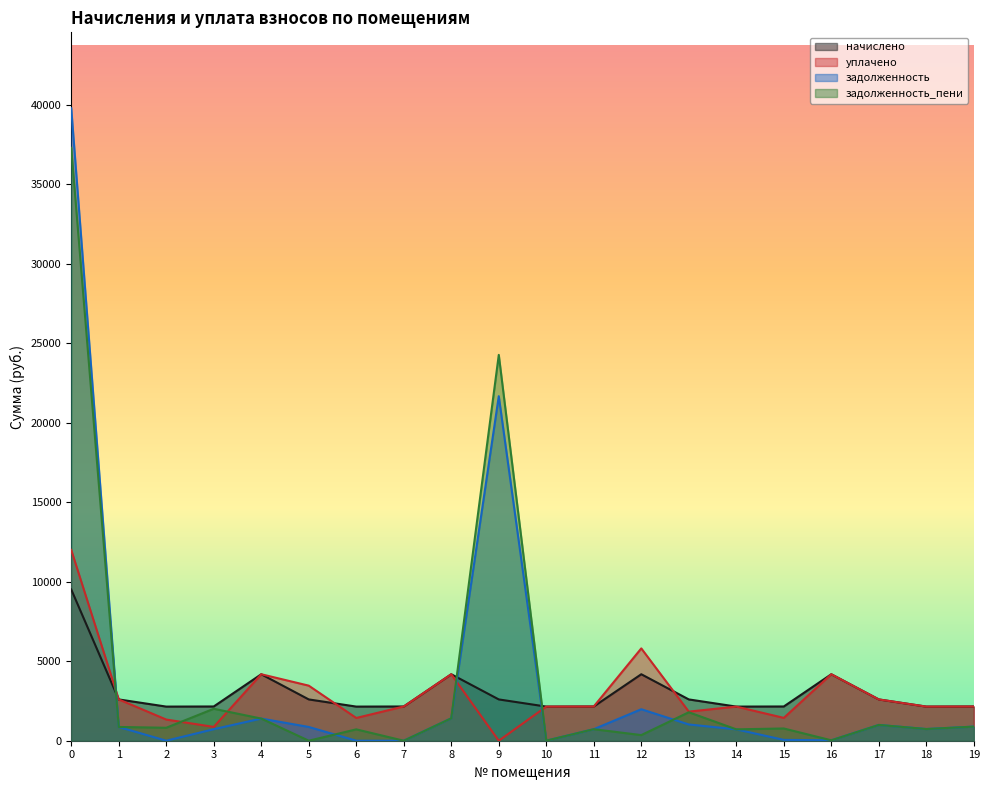

What is the average value of the уплачено series?

2940.0